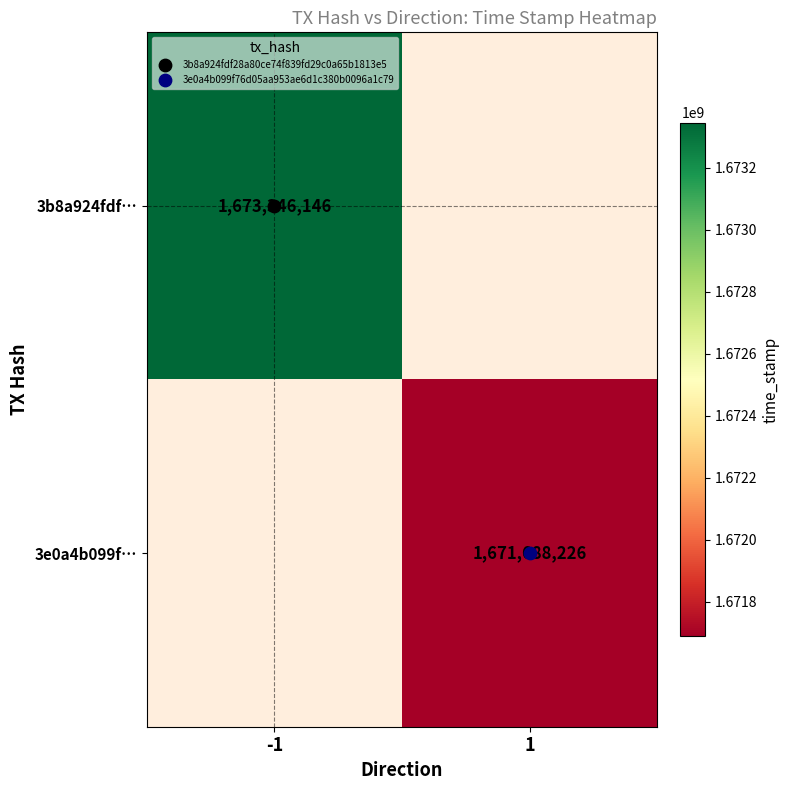

Which category has the lowest value in the 3e0a4b099f… series?

-1